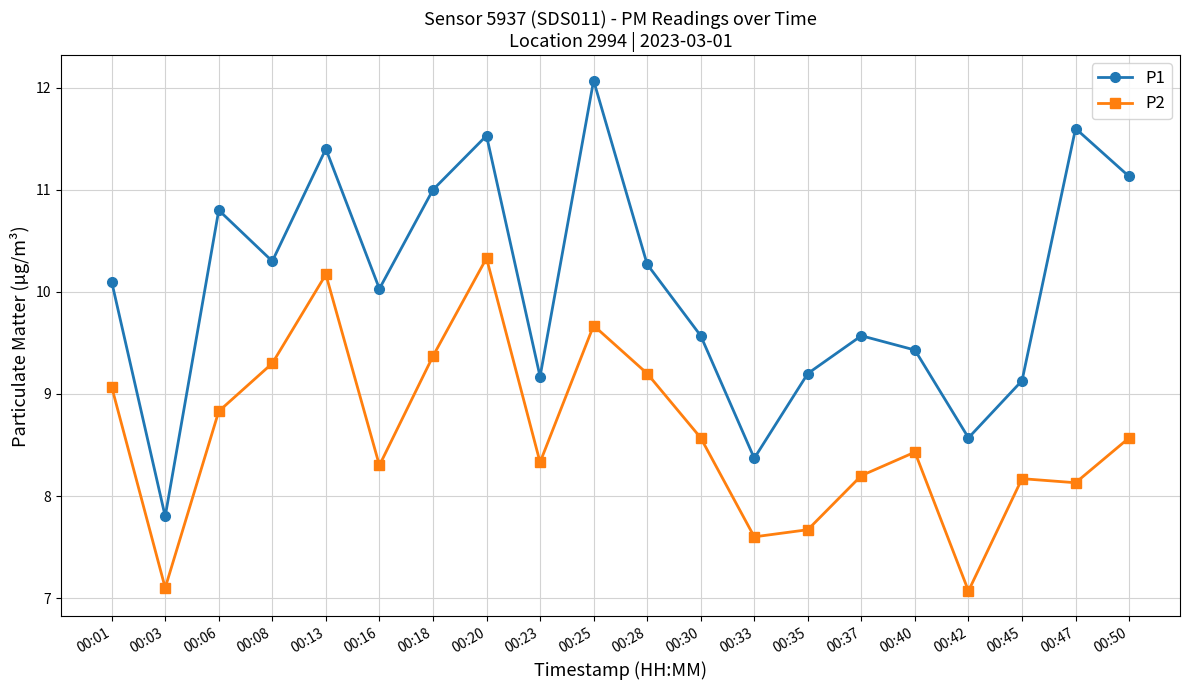

What is the value of the P1 point at the 10th from the left?

12.1